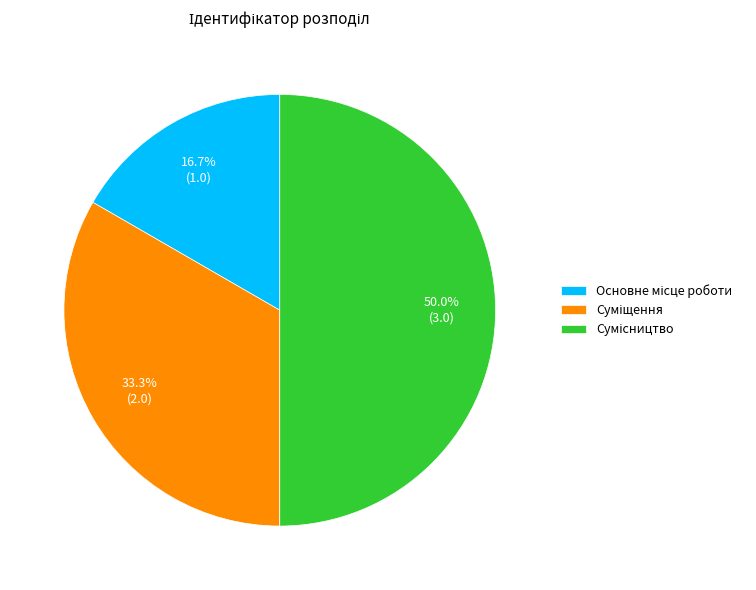

Is there any slice that represents more than half of the pie?

No